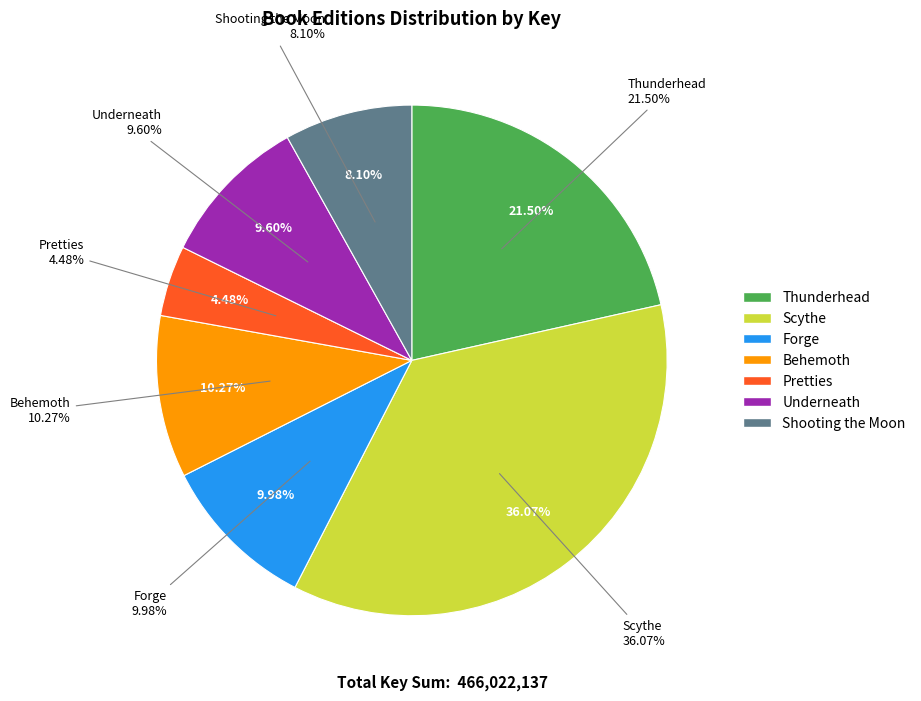

Which slice is the largest?

Scythe